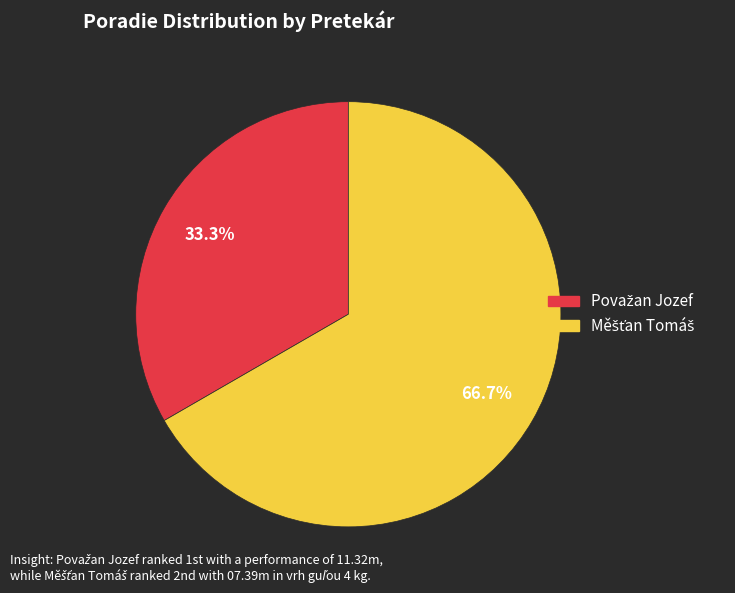

Is there a majority slice in this chart?

Yes